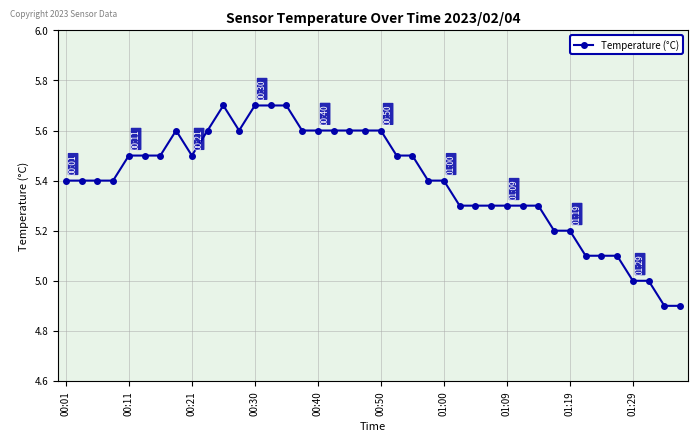

How many lines are shown in the chart?

1